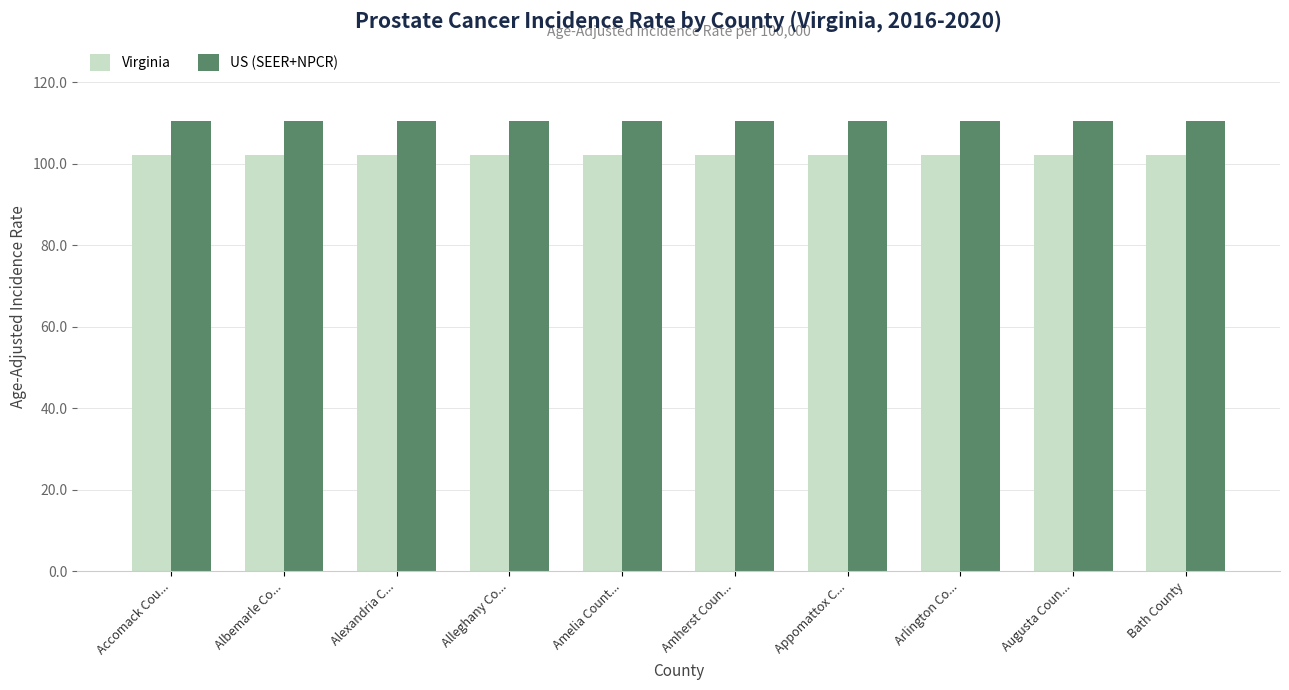

List the series in order of their peak value, lowest first.

Virginia, US (SEER+NPCR)